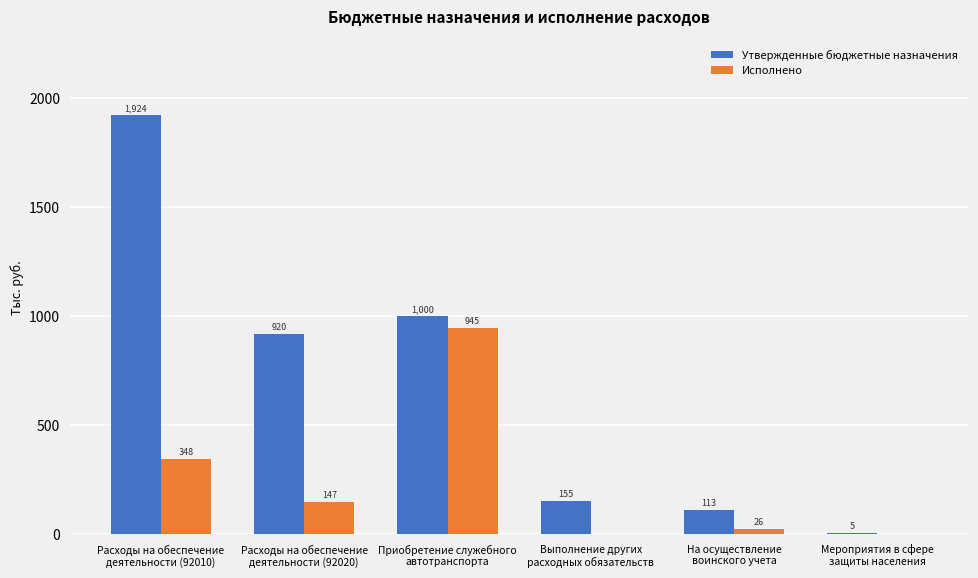

What is the highest value of the Исполнено series?

945.0